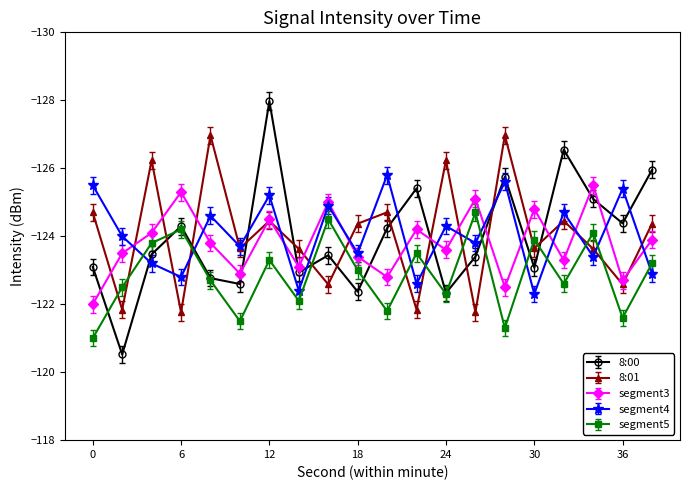

How many intersections are there between 8:01 and 8:00?

11